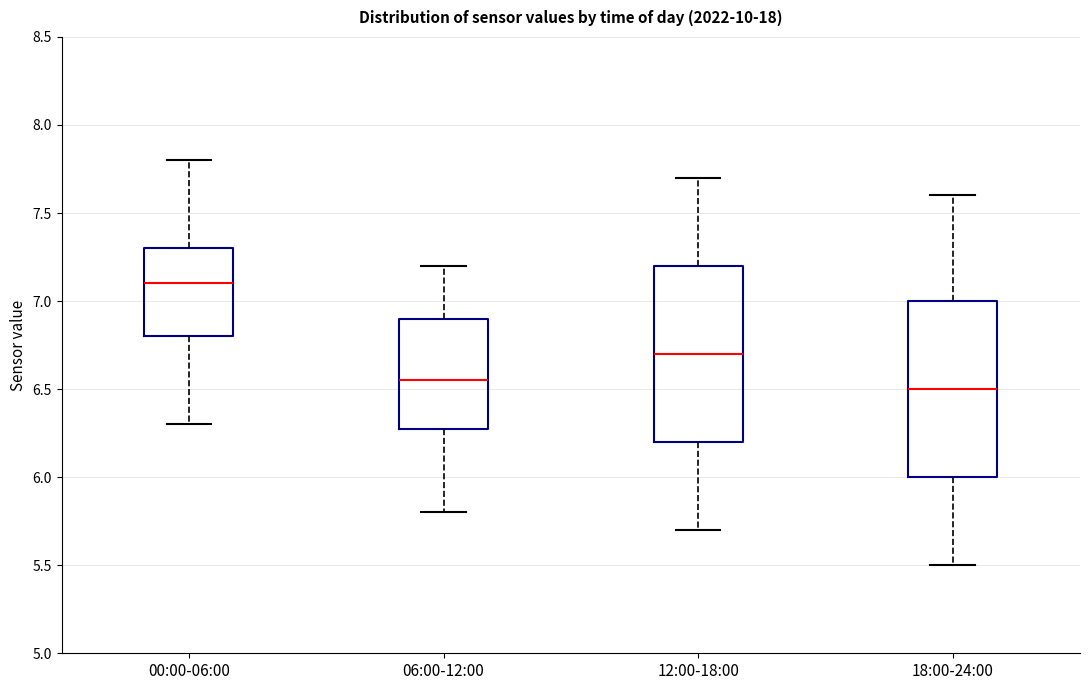

Where is the upper edge of the box for 06:00-12:00 on the y-axis? The values are not printed on the chart, so give them approximately, as read against the axis.

6.90